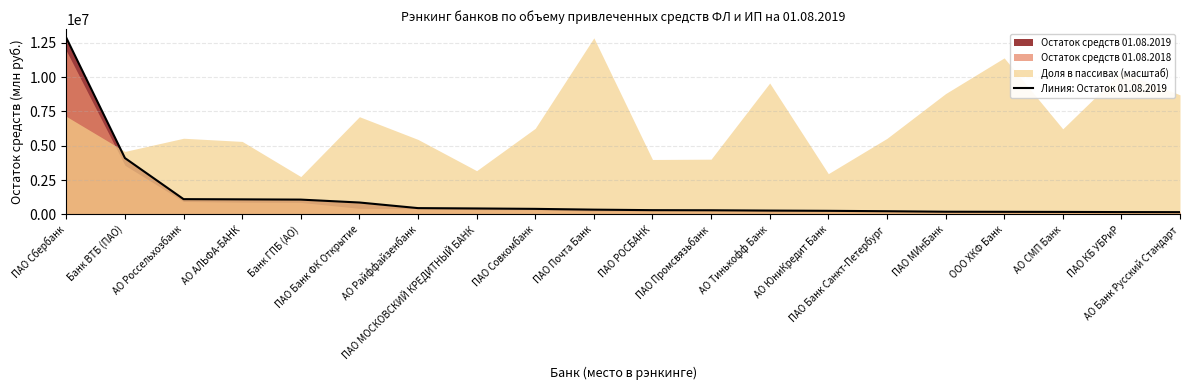

What is the highest value of the Линия: Остаток 01.08.2019 series?

12852647.1